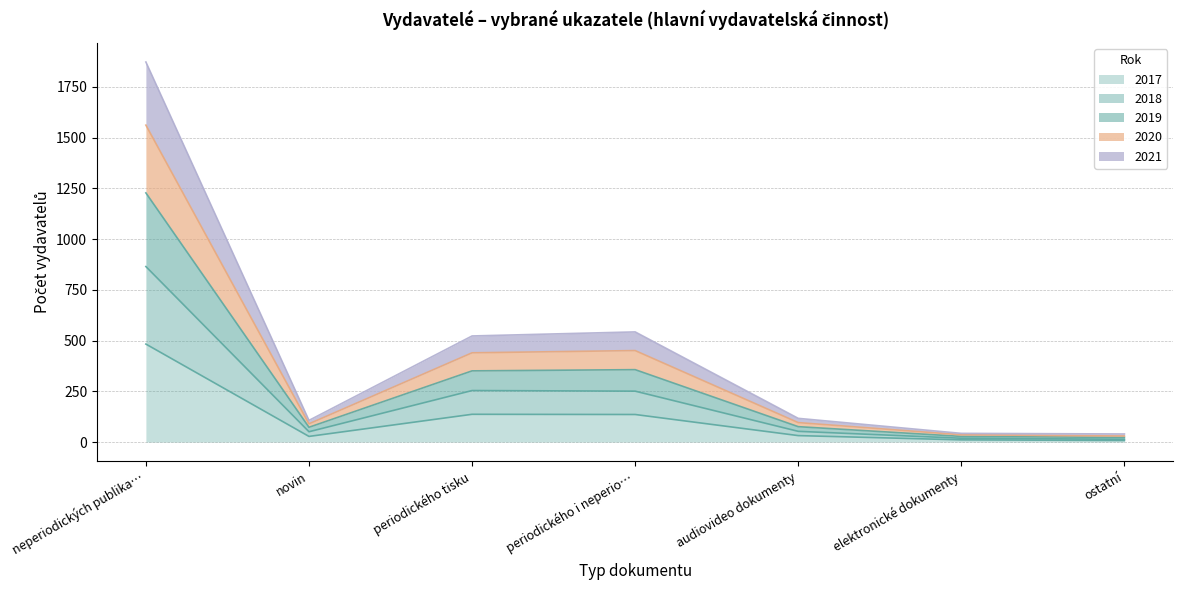

At which label is 2017 closest to 245?

periodického tisku